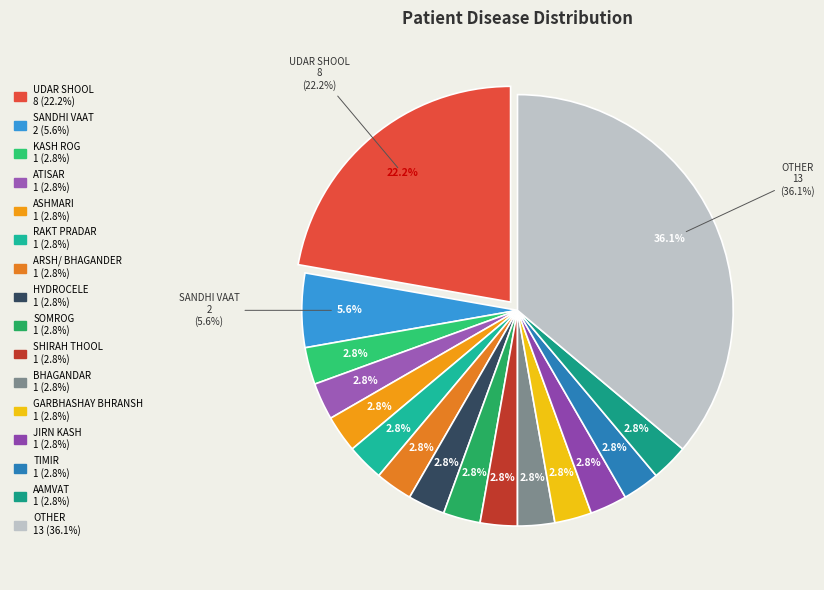

Which slice is the smallest?

KASH ROG